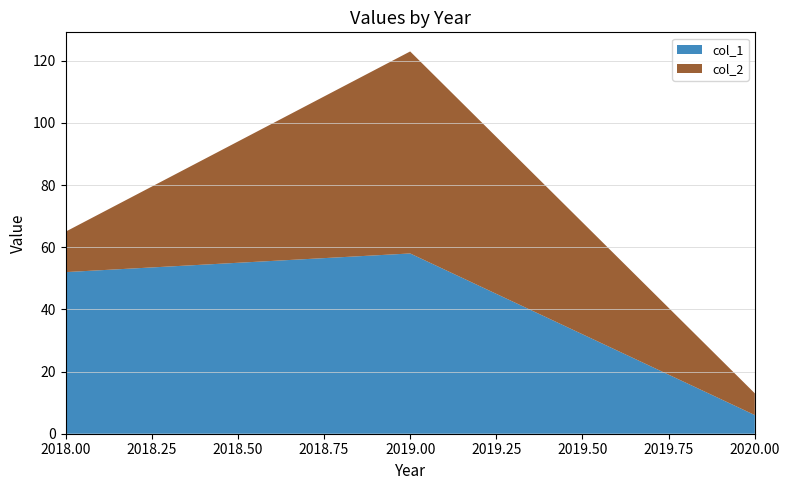

Reading left to right, what are all the values shown in this chart?

col_1: 52	58	6
col_2: 13	65	7